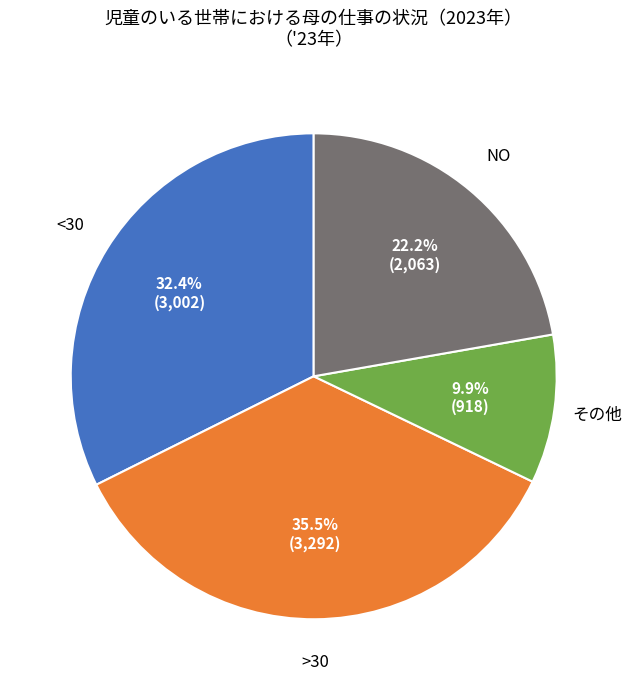

Is there any slice that represents more than half of the pie?

No